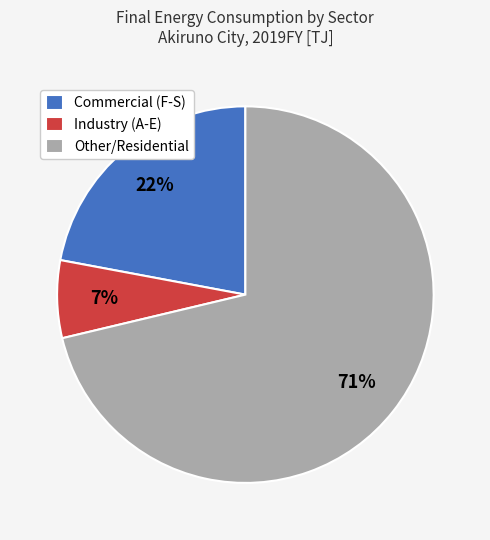

What is the smallest slice in the pie chart?

Industry (A-E)